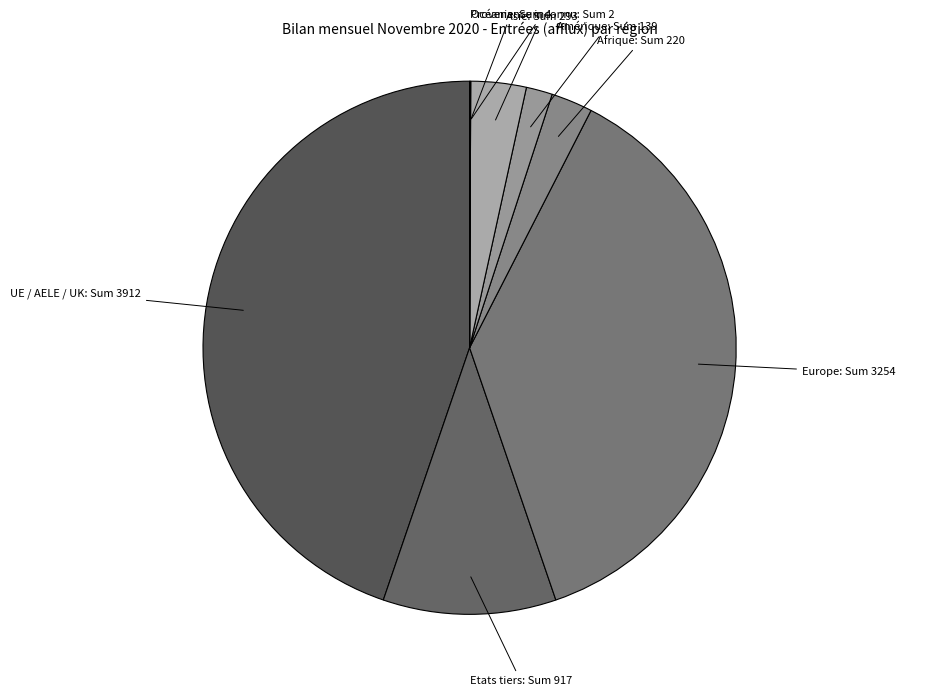

How many segments does this pie chart have?

8